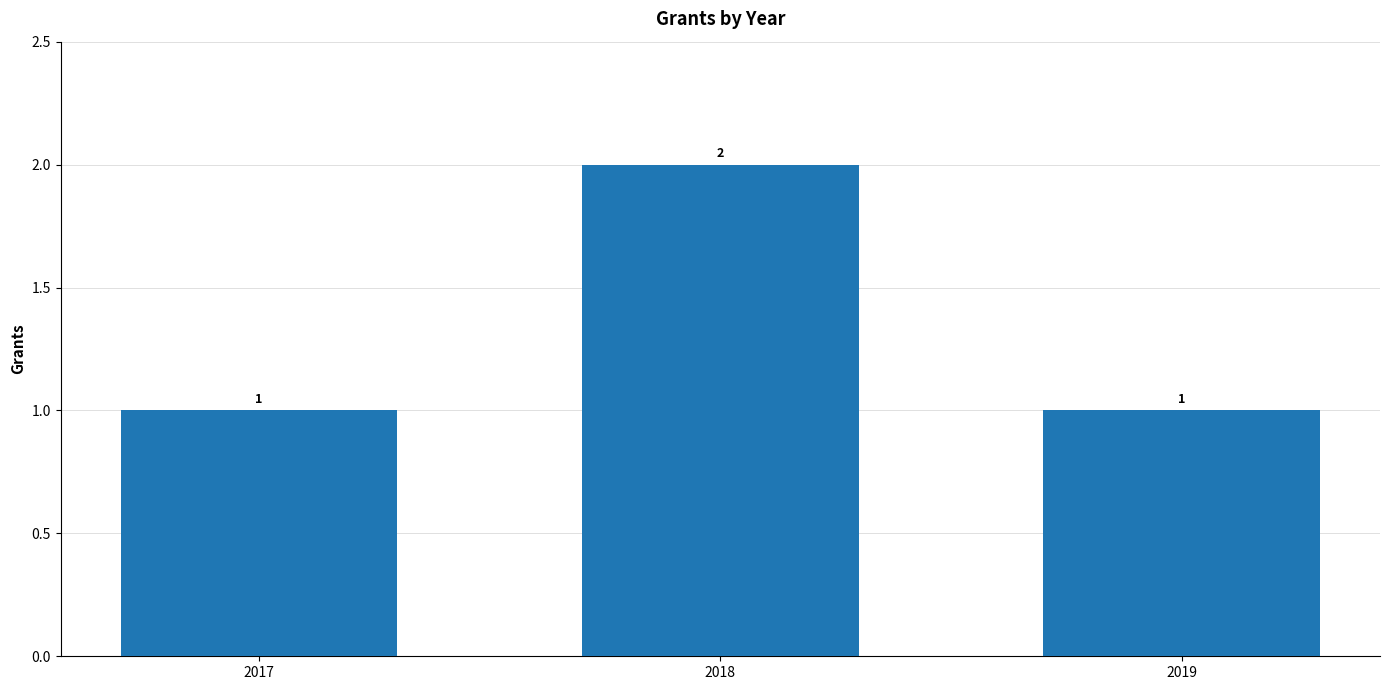

Approximately how many times larger is the value at 2019 compared to 2017?

1.0